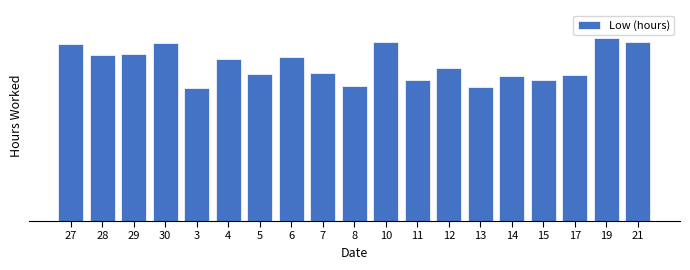

Does the chart contain any negative values?

No